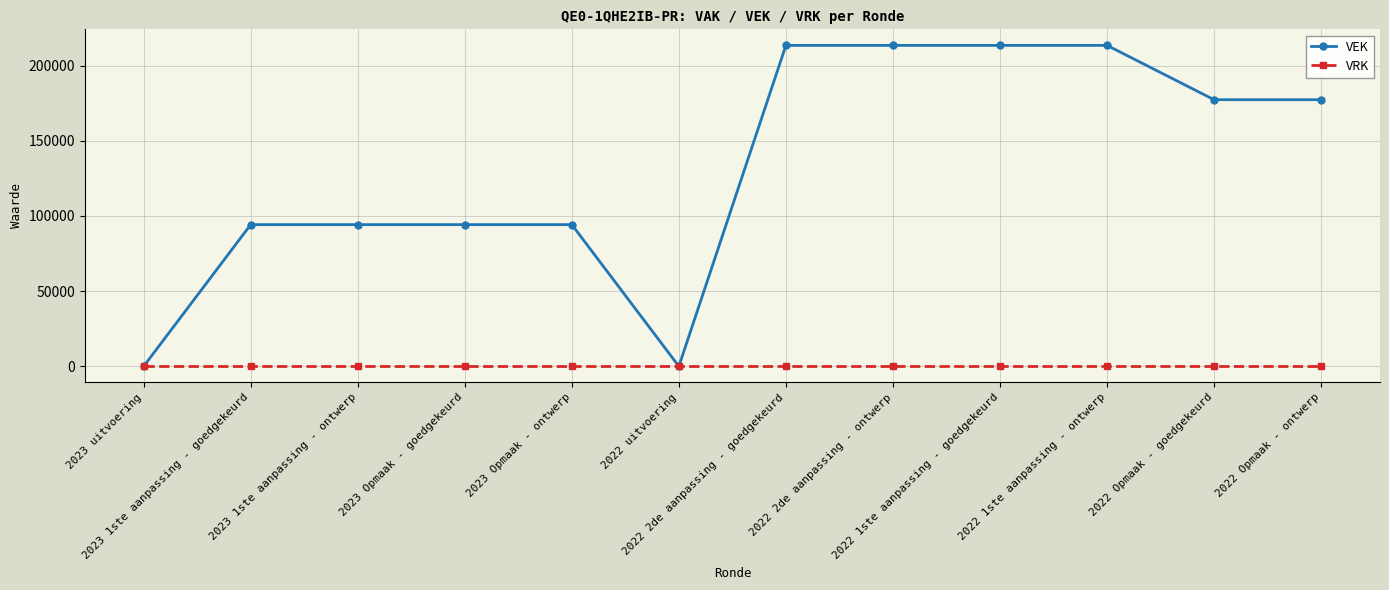

At how many categories does at least one series exceed 127264?

6